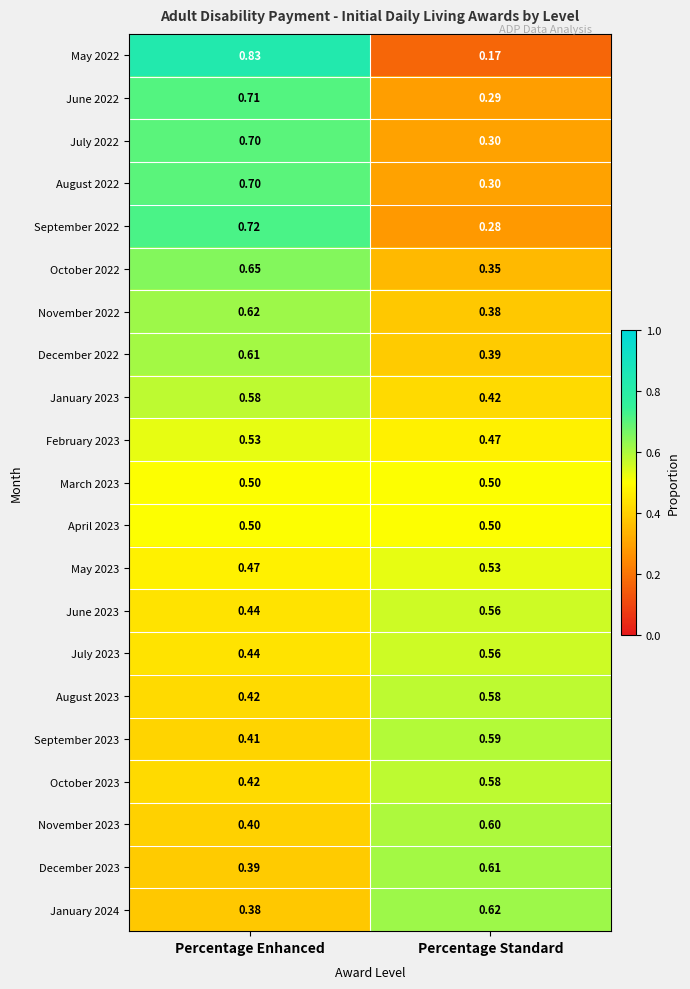

Which category has the highest value across all series?

Percentage Enhanced